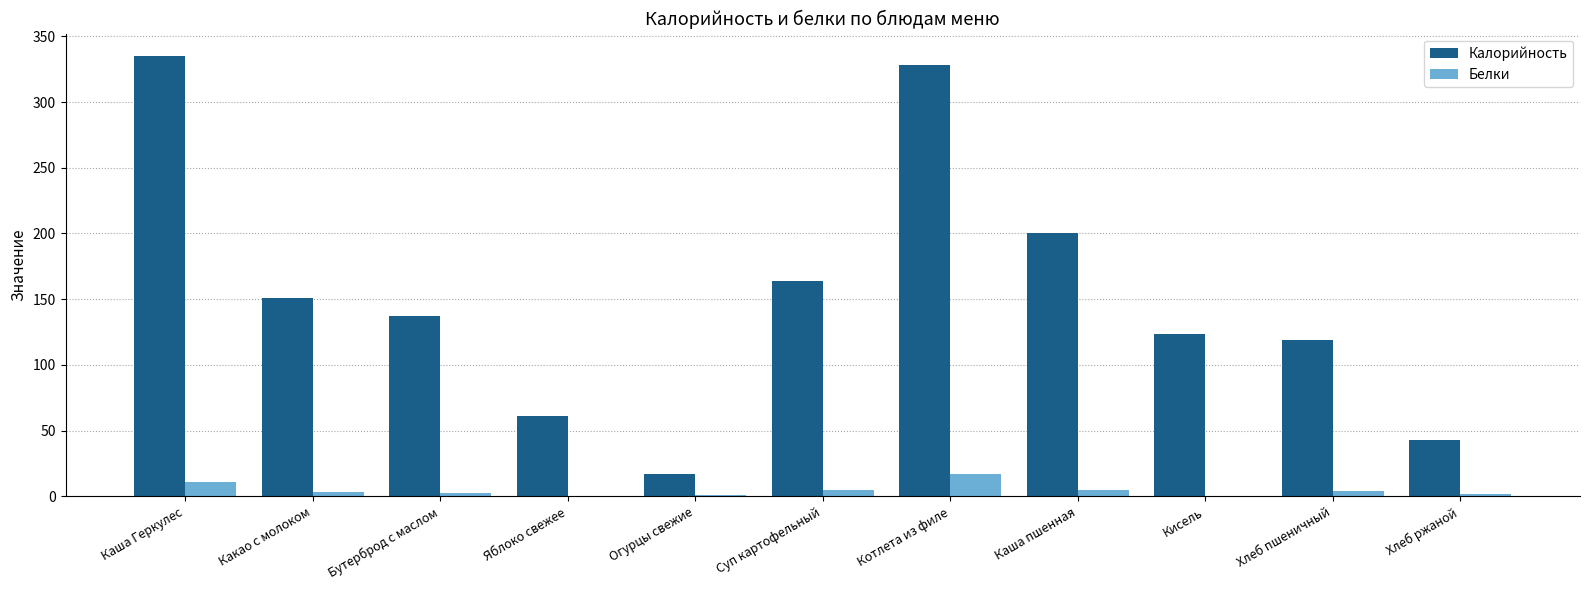

True or false: Калорийность has a value of 200.7 at Каша пшенная.

True